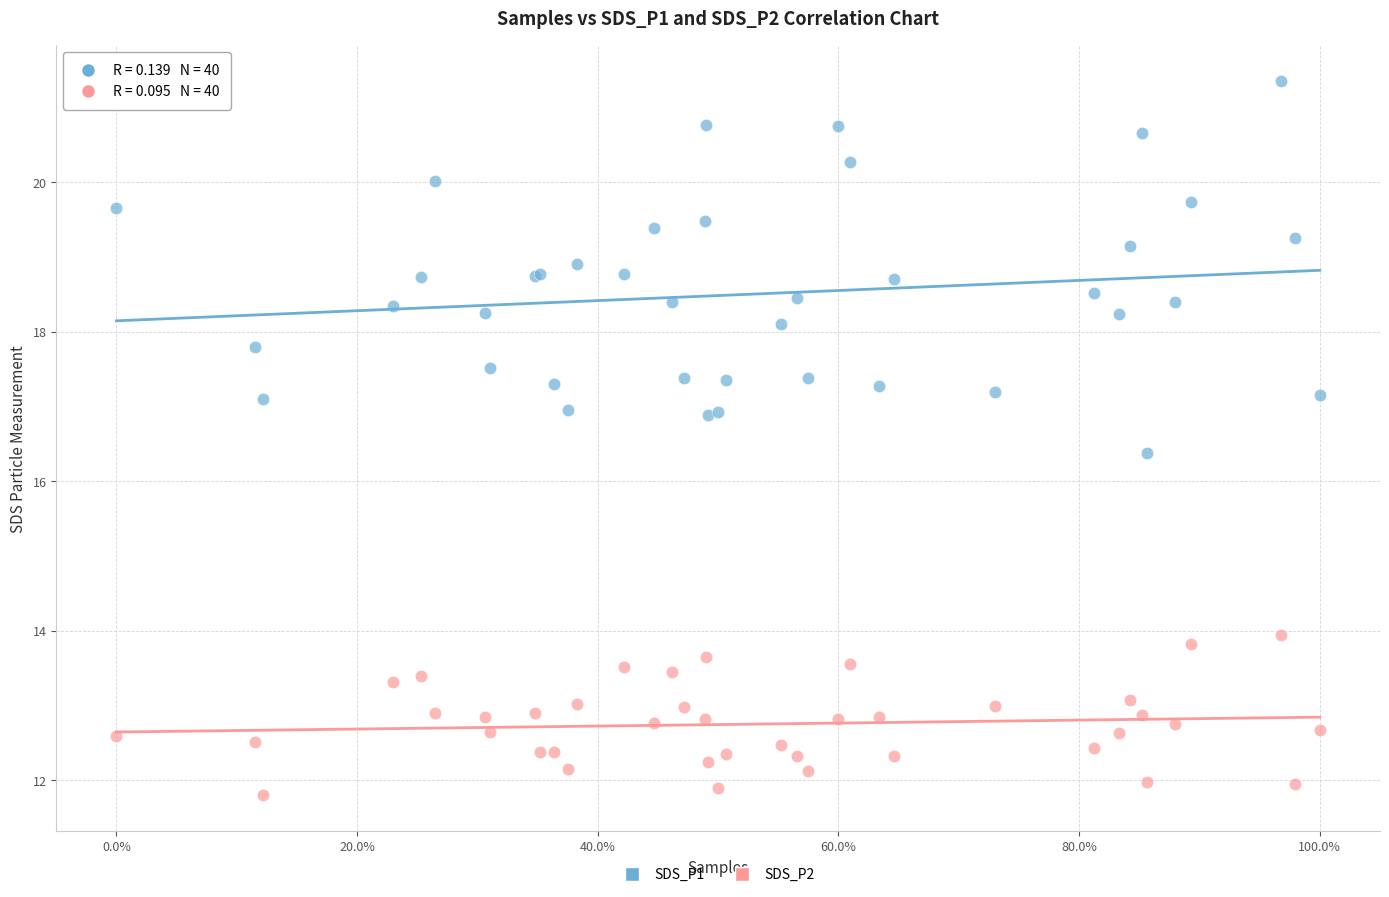

Across all series, what Y value is closest to 16?

16.4